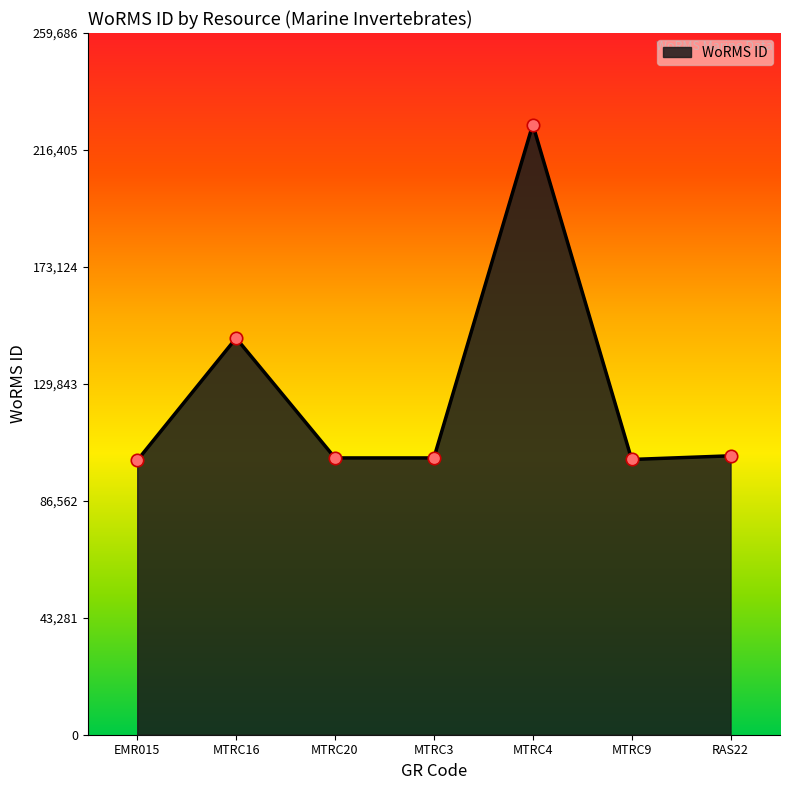

What is the change in value from MTRC9 to RAS22?

+1356